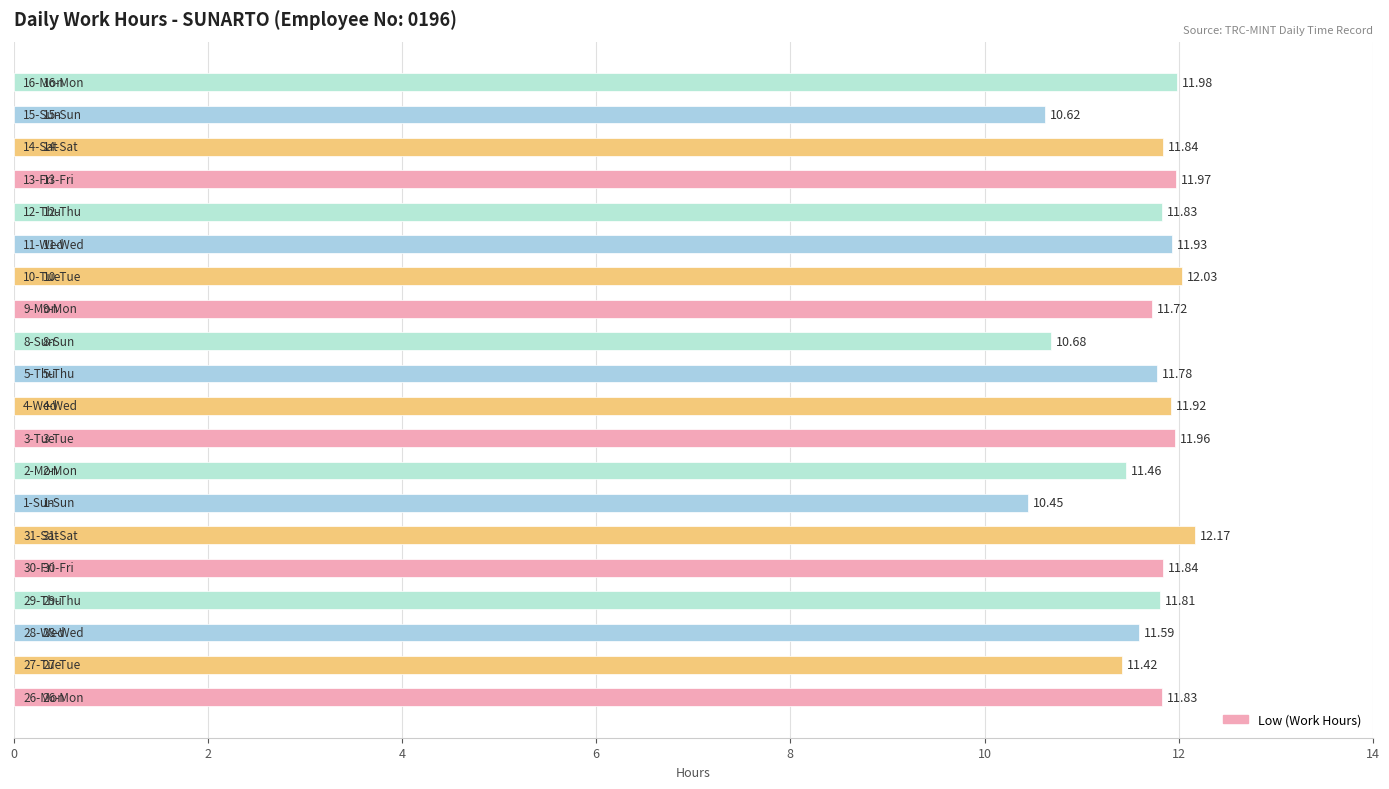

What is the average value?

11.6